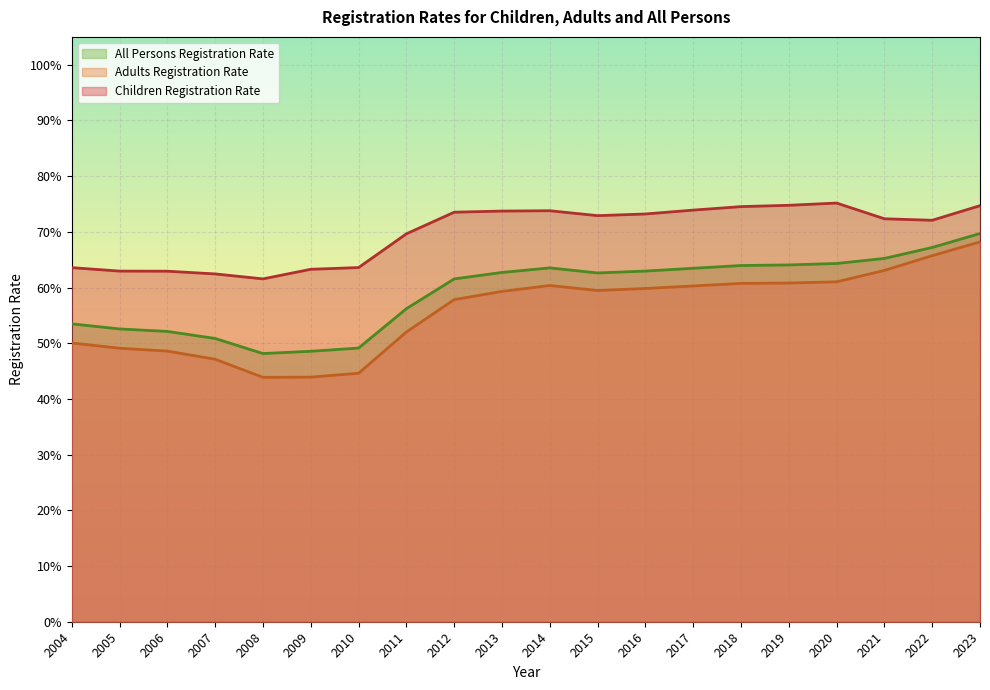

What is the total value across all series at 2004?

1.7